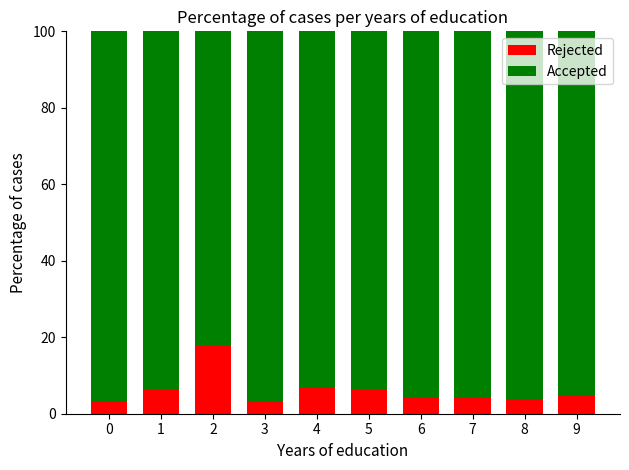

What is the total value across all series at 4?

100.0